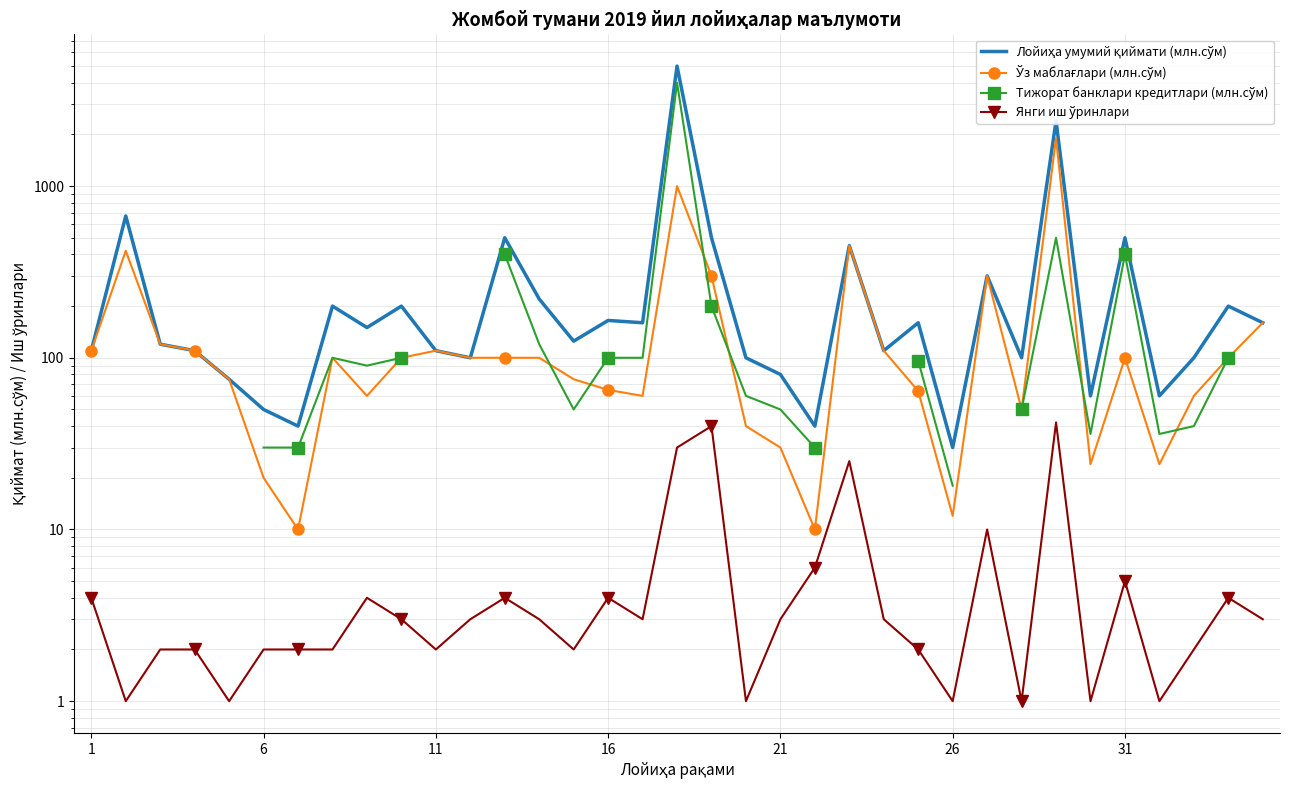

How many intersections are there between Ўз маблағлари (млн.сўм) and Тижорат банклари кредитлари (млн.сўм)?

6